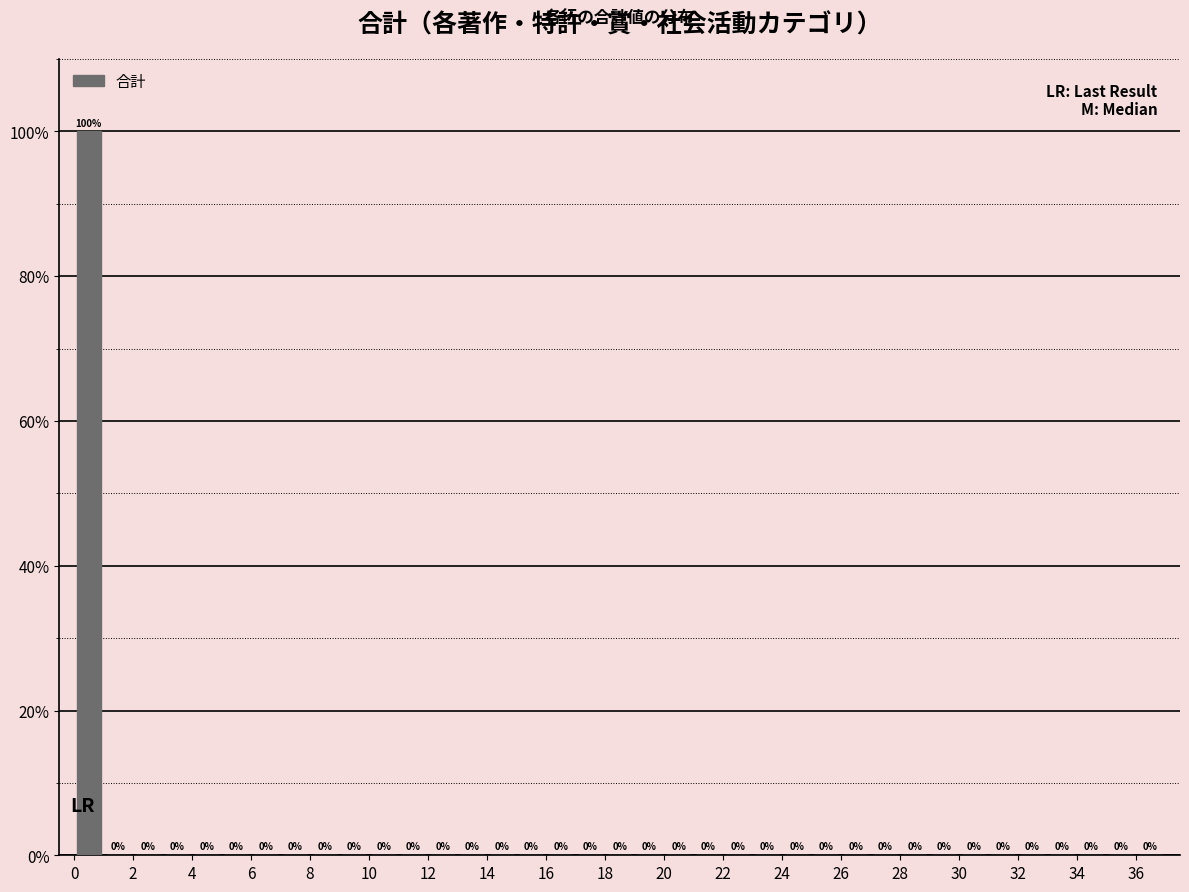

Which range on the x-axis has the tallest bar?

0 to 1